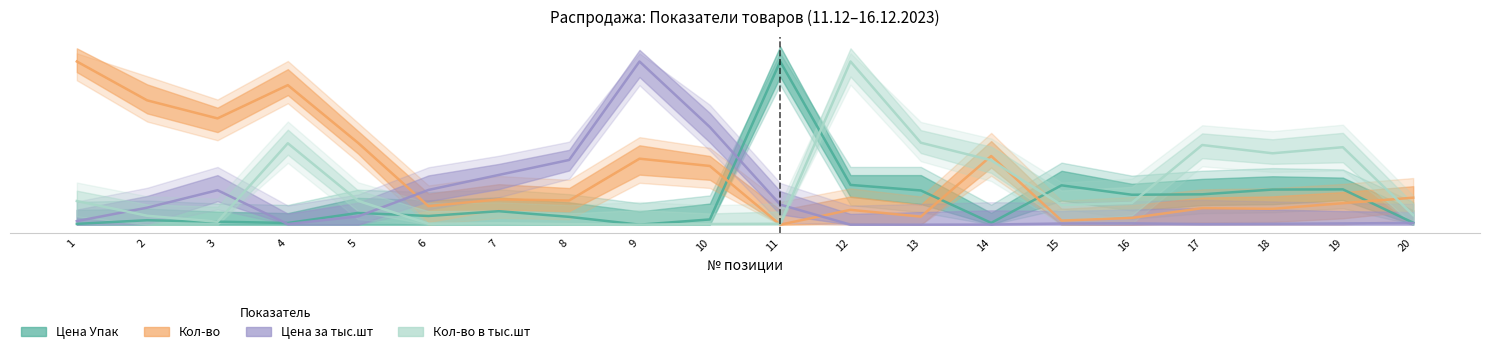

Rank the series at 4 from lowest to highest value.

Цена за тыс.шт, Цена Упак, Кол-во в тыс.шт, Кол-во